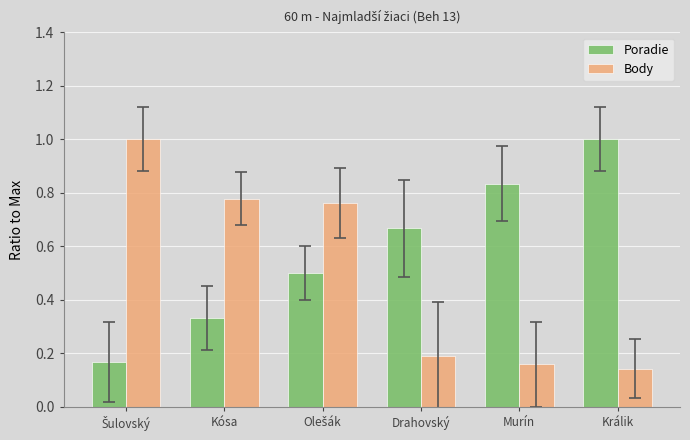

How many bars are there in each group?

2